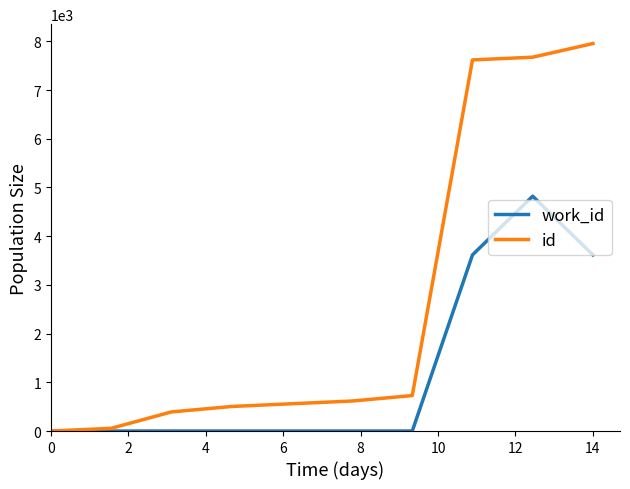

Which series has the widest spread of values?

id